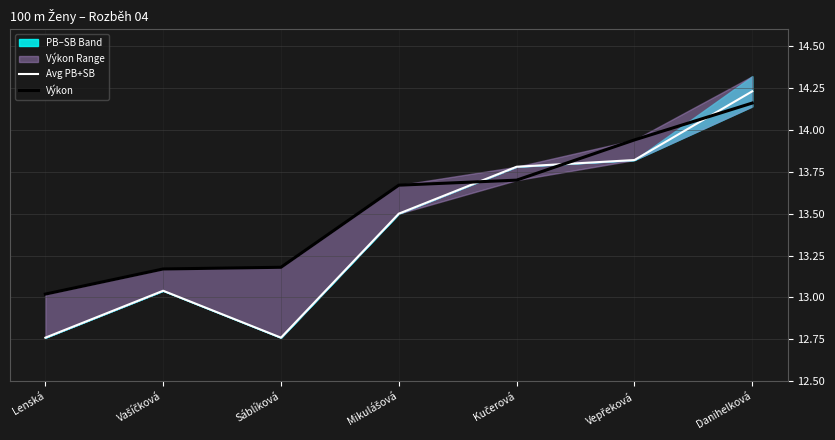

Is this an area chart (filled region under the line)?

No